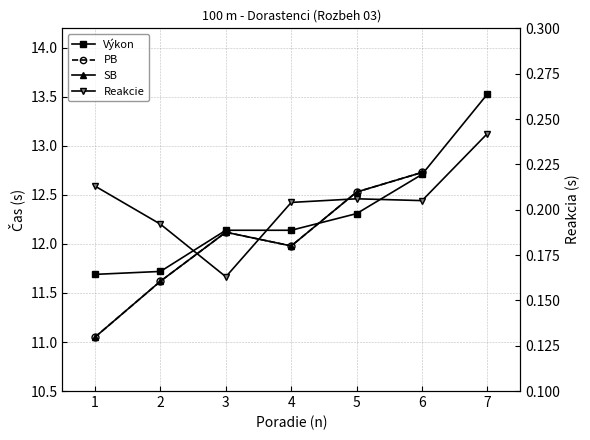

Where is the first local maximum for SB?

3